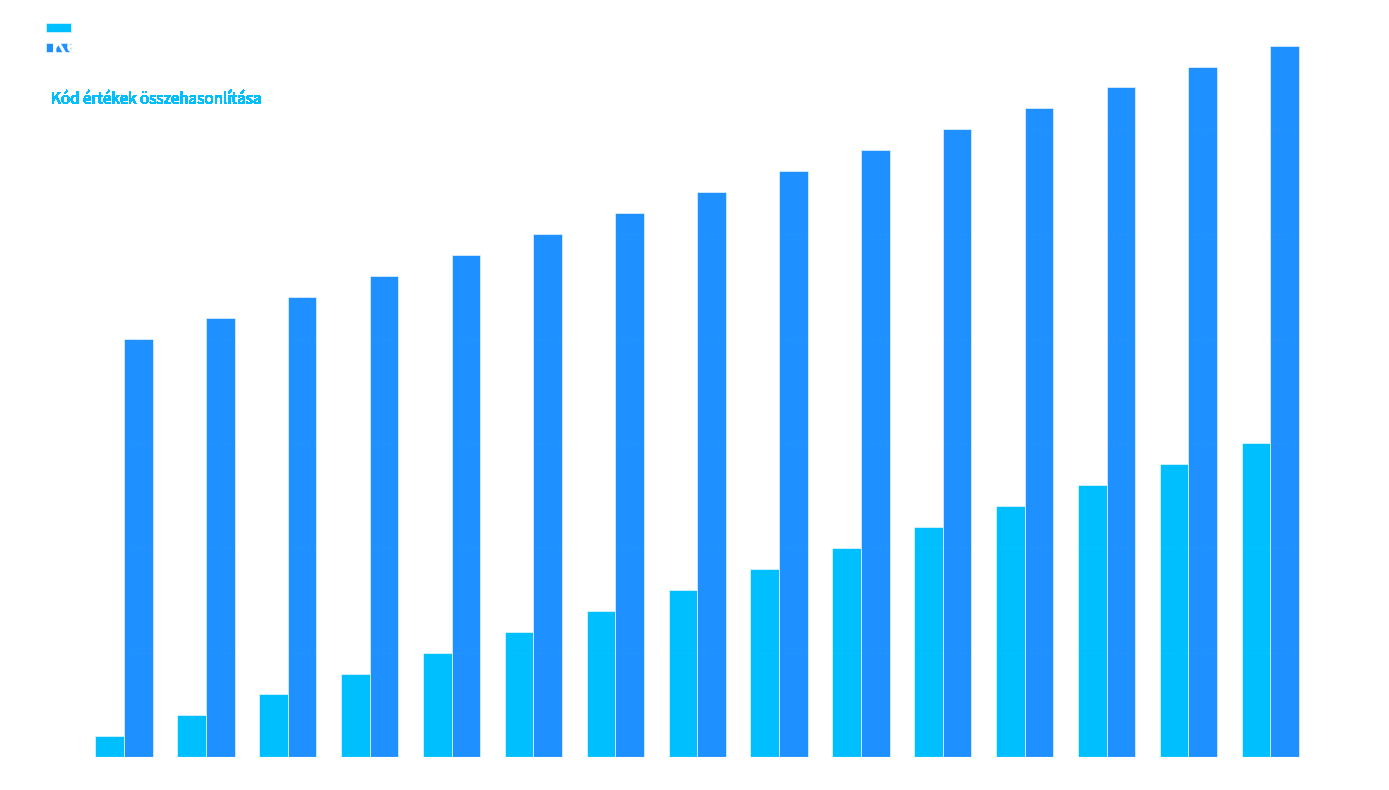

True or false: Kód (bal) has a value of 16 at 10.

False